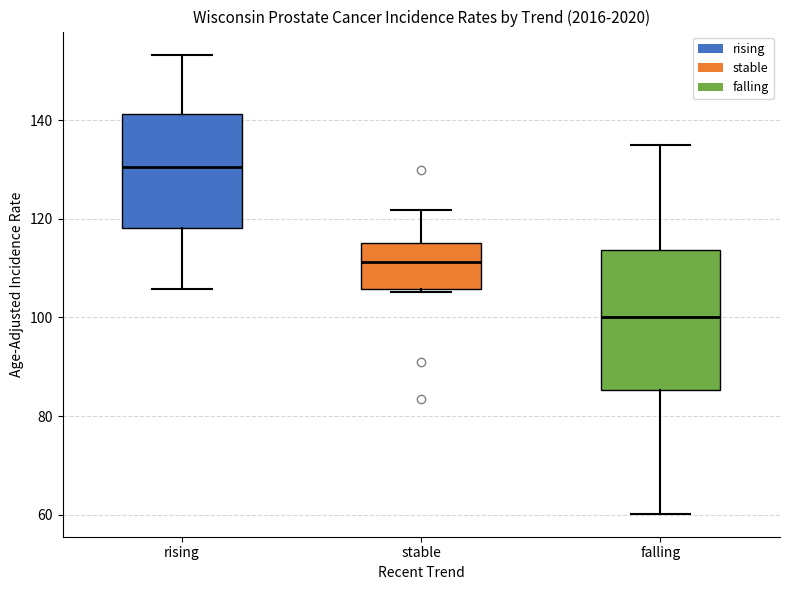

Reading left to right, transcribe this box plot: for each box, give where its median line is, the range the box spans, and where its two whiskers end, as read against the y-axis. The values are not printed on the chart, so give them approximately, as read against the axis.

rising: median 130, box 118 to 142, whiskers 106 to 154
stable: median 112, box 106 to 116, whiskers 106 (just below the box's lower edge) to 122
falling: median 100, box 86 to 114, whiskers 60 to 136